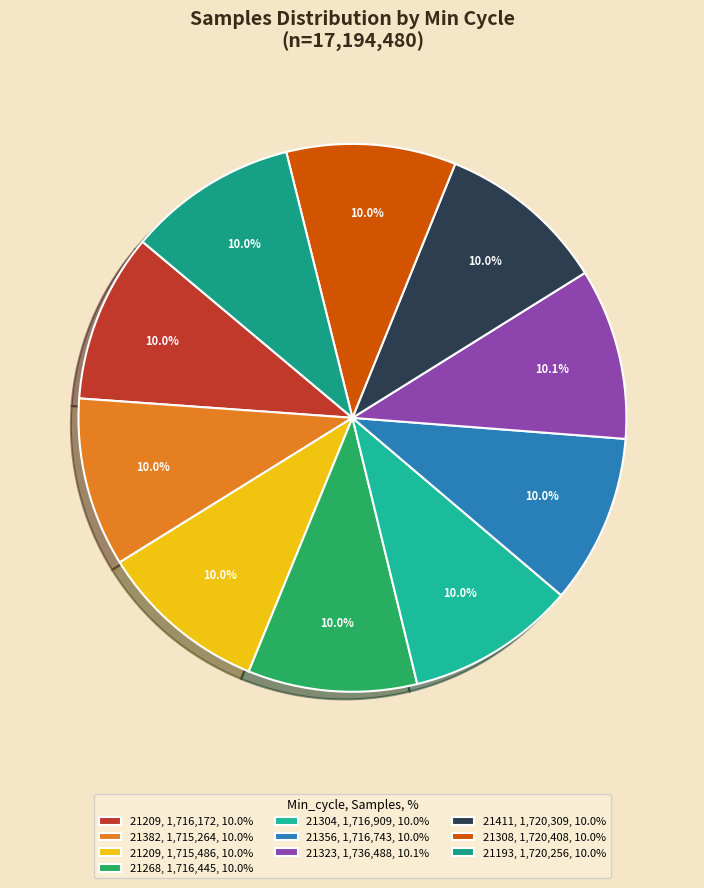

To the nearest percent, what is the average slice percentage?

10%